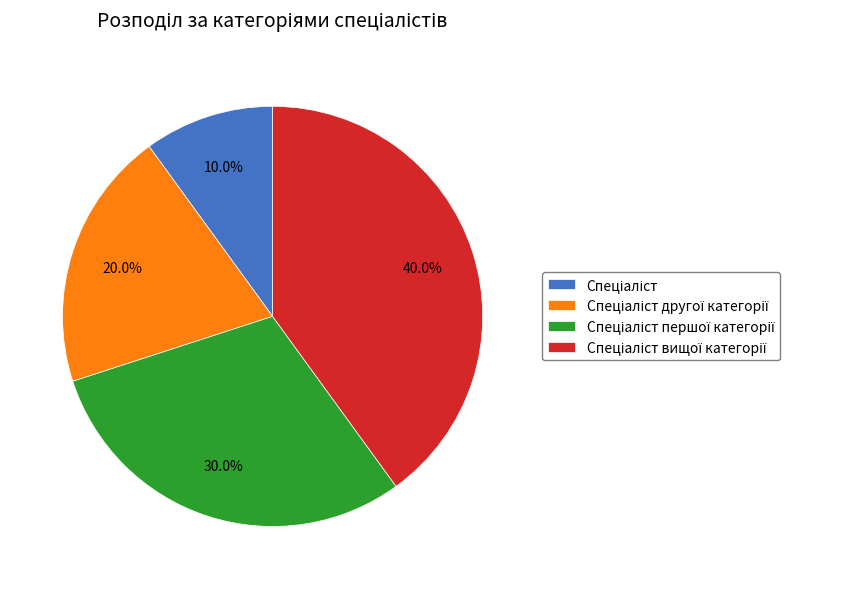

How many slices are in this pie chart?

4